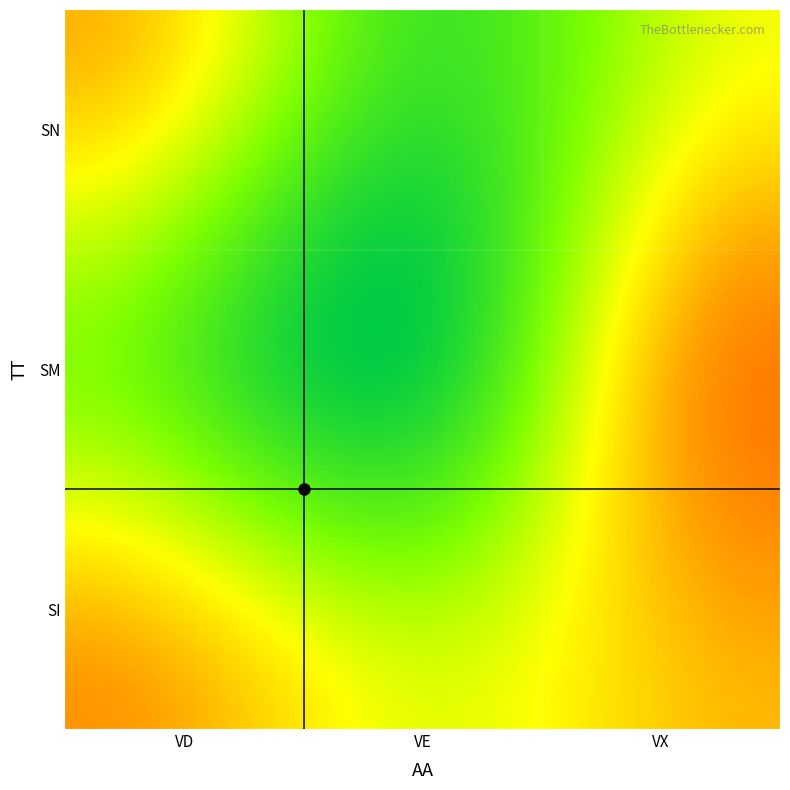

Count the number of categories in the chart.

3